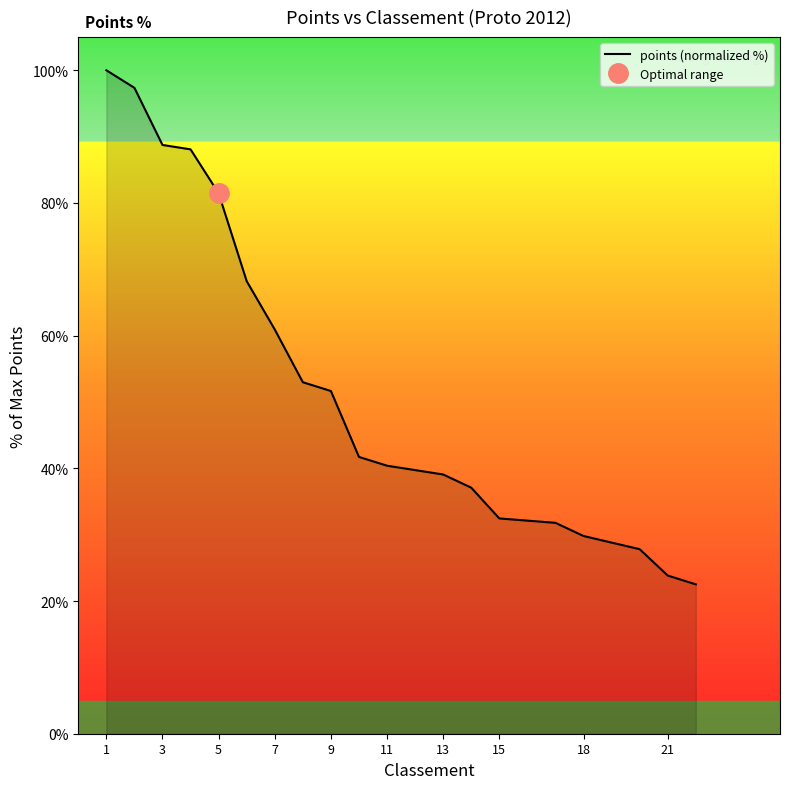

The value of points (normalized %) at 11 is 40.4. True or false?

True